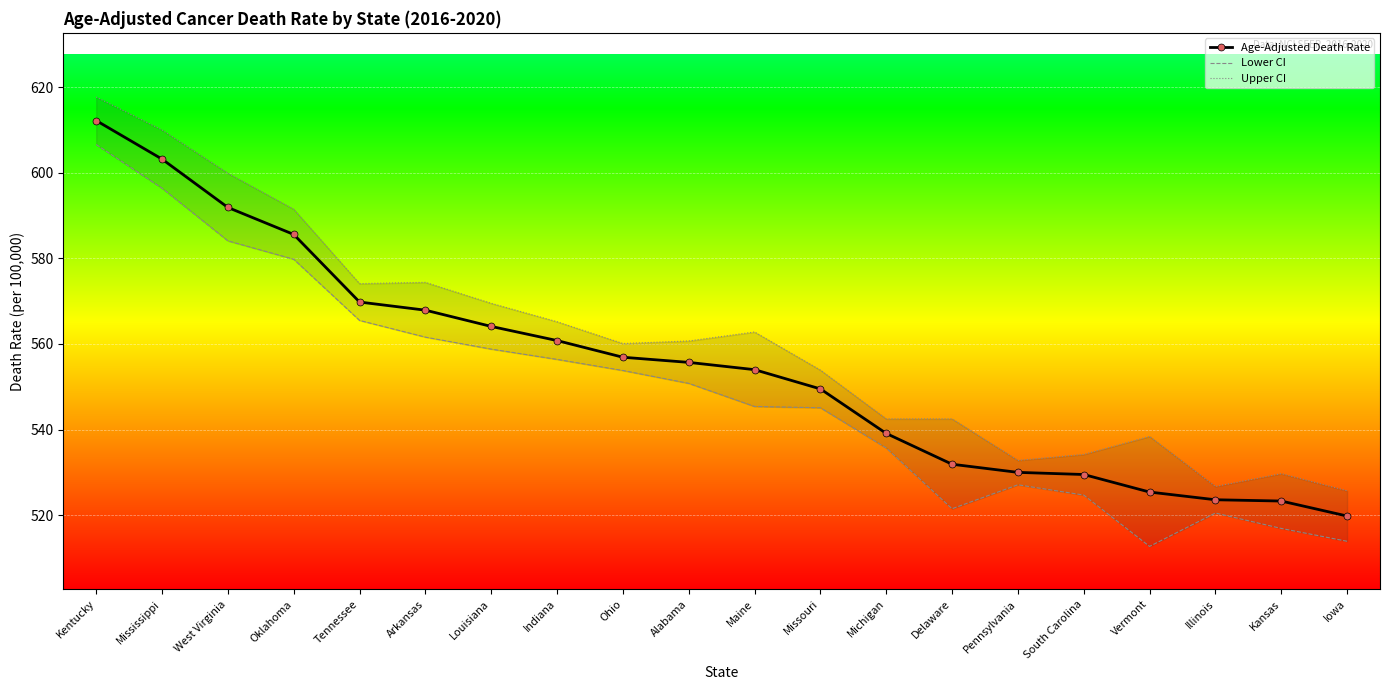

What is the approximate value of Upper CI at Illinois?

526.7